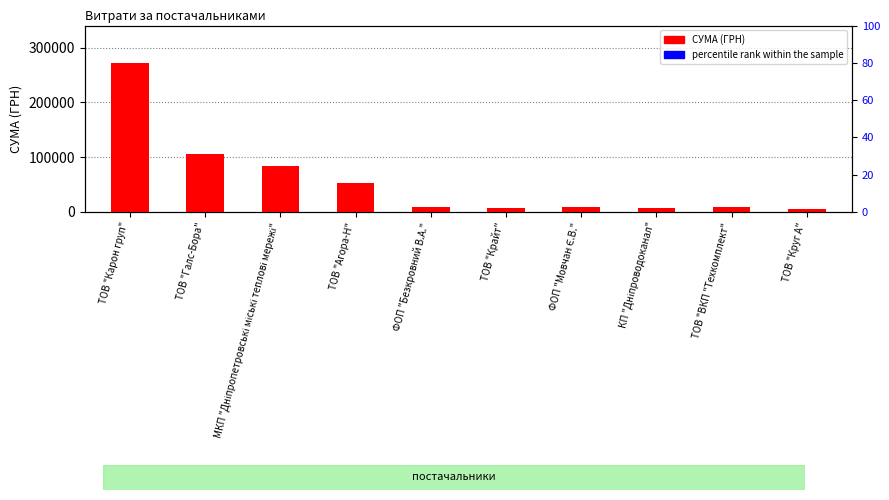

What is the average value of the СУМА (ГРН) series?

55955.5